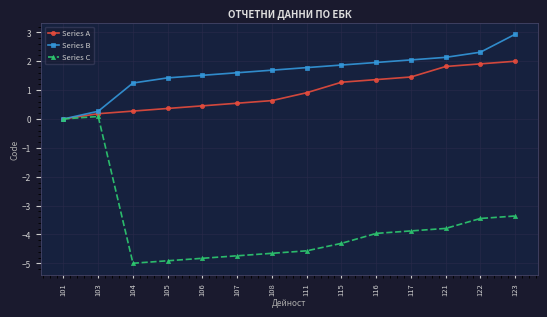

What is the difference between the Series C values at 108 and 107?

0.1